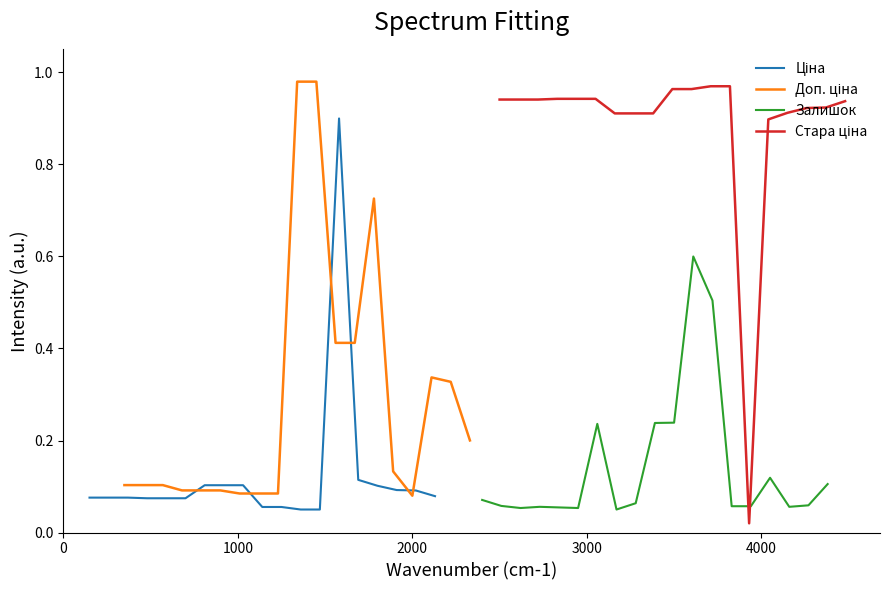

What is the difference between the second highest and second lowest values in the Стара ціна series?

0.1